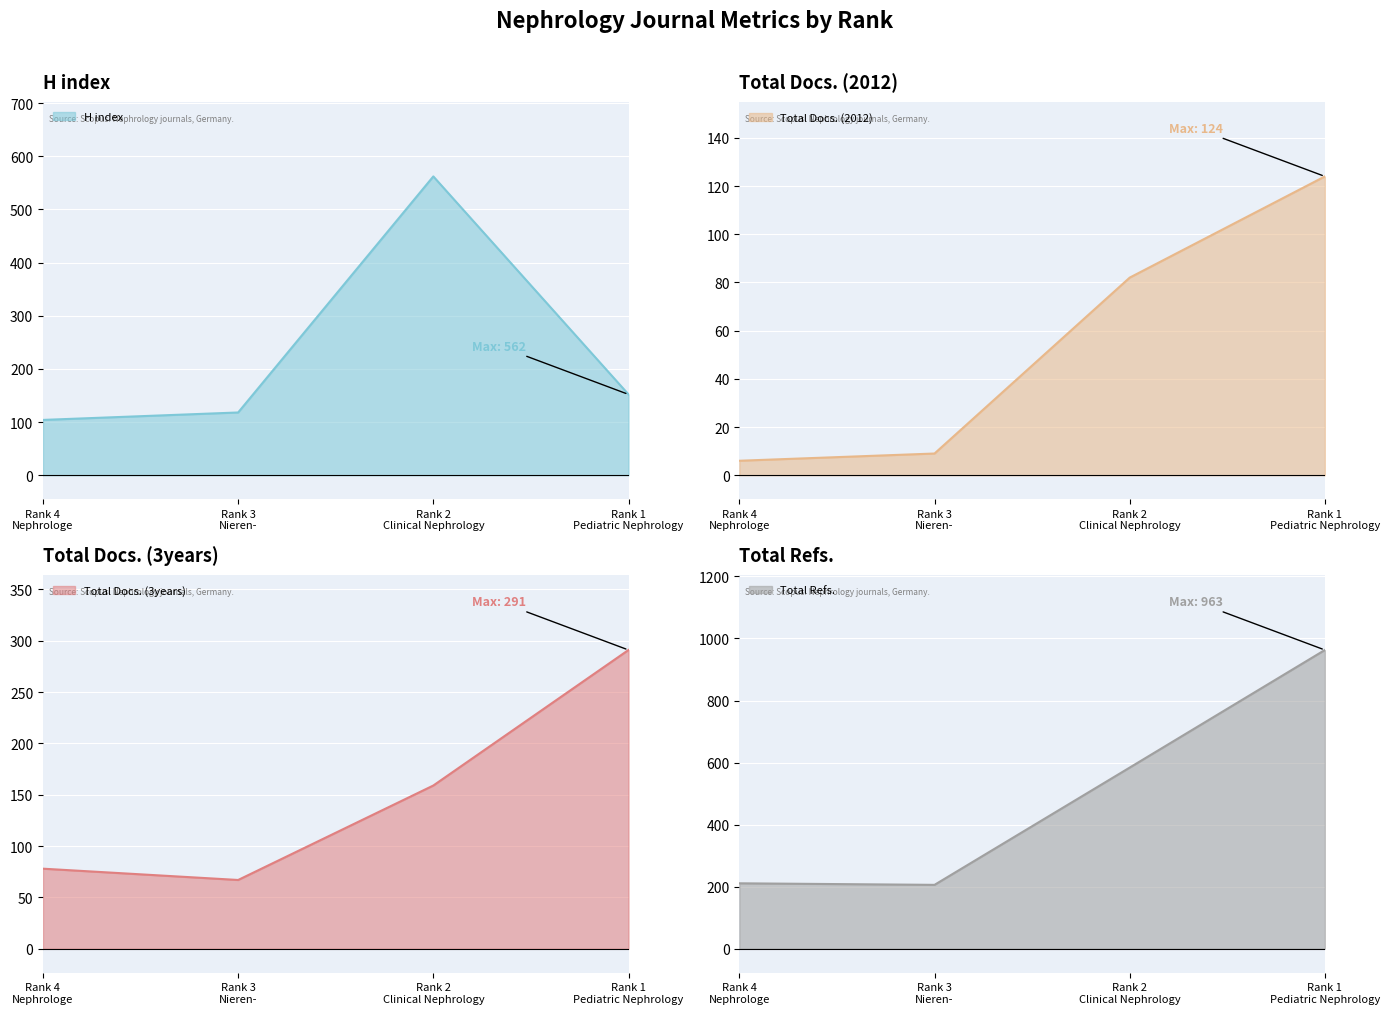

Which label corresponds to the largest value in the chart?

Rank 1
Pediatric Nephrology